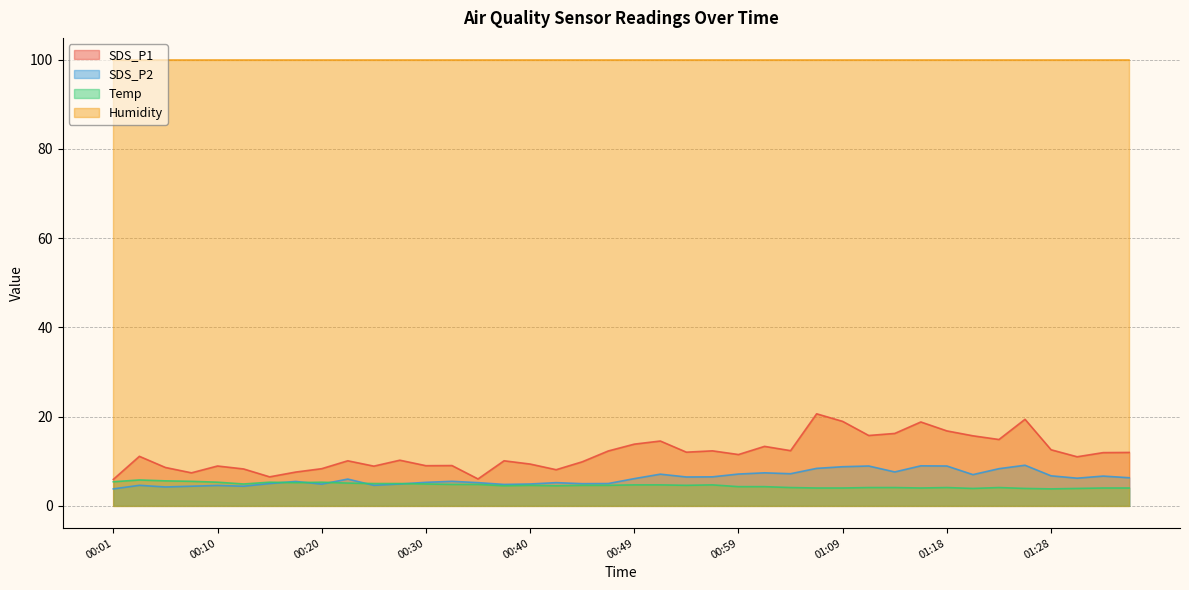

Rank the categories by SDS_P1 value from highest to lowest.

01:06, 01:26, 01:09, 01:16, 01:18, 01:14, 01:11, 01:21, 01:23, 00:52, 00:49, 01:01, 01:28, 01:04, 00:57, 00:47, 00:54, 01:36, 01:33, 00:59, 00:03, 01:31, 00:27, 00:22, 00:37, 00:44, 00:40, 00:32, 00:30, 00:10, 00:25, 00:05, 00:20, 00:13, 00:42, 00:18, 00:08, 00:15, 00:35, 00:01